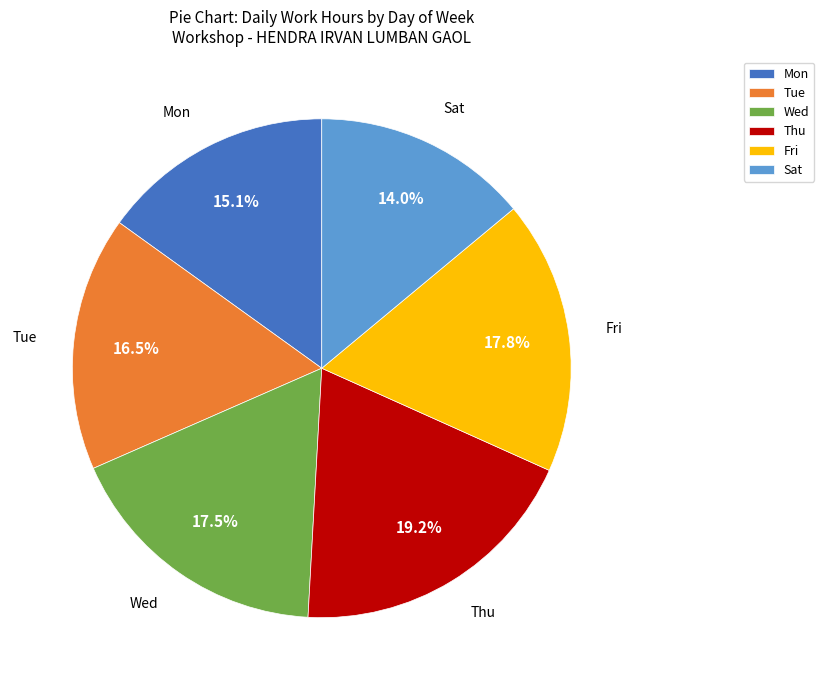

Which slice is the largest?

Thu